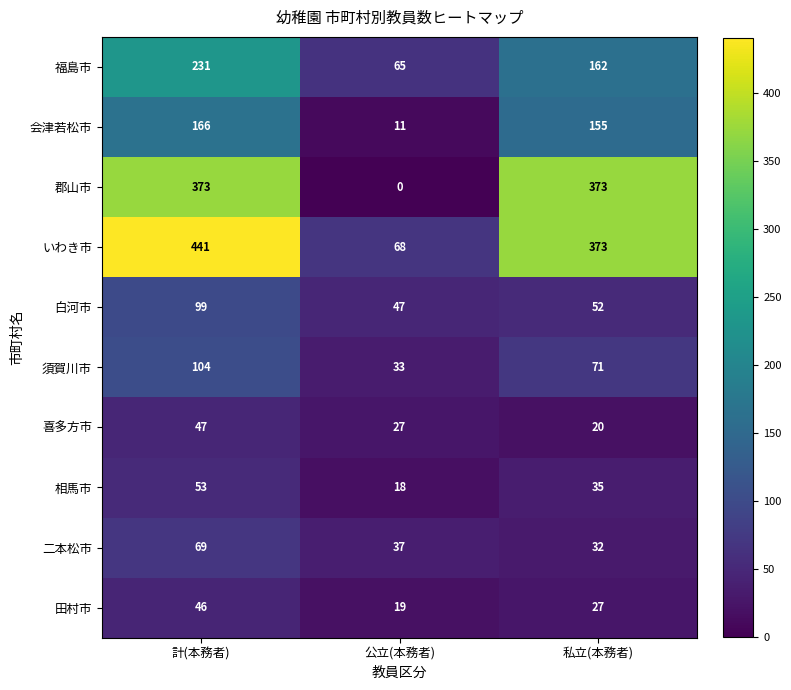

At which category is the sum across all series the highest?

計(本務者)